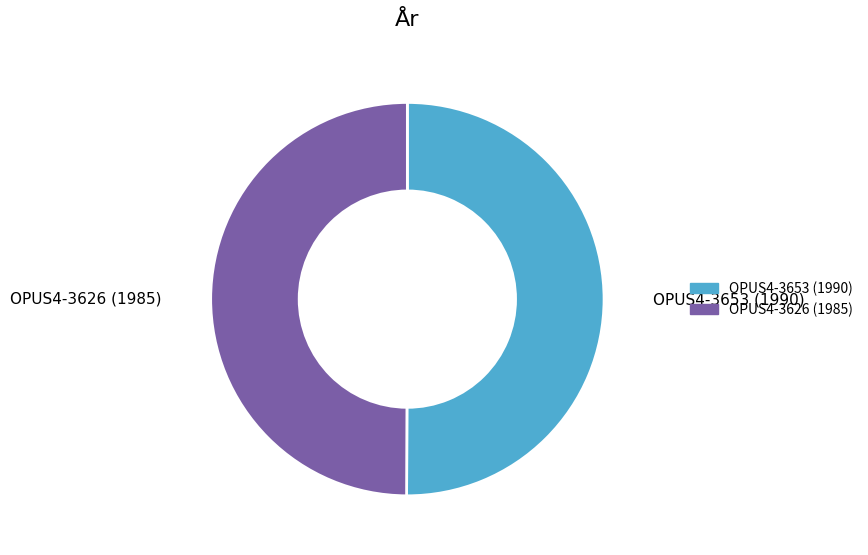

The OPUS4-3653 (1990) slice represents 50% of the pie. True or false?

True